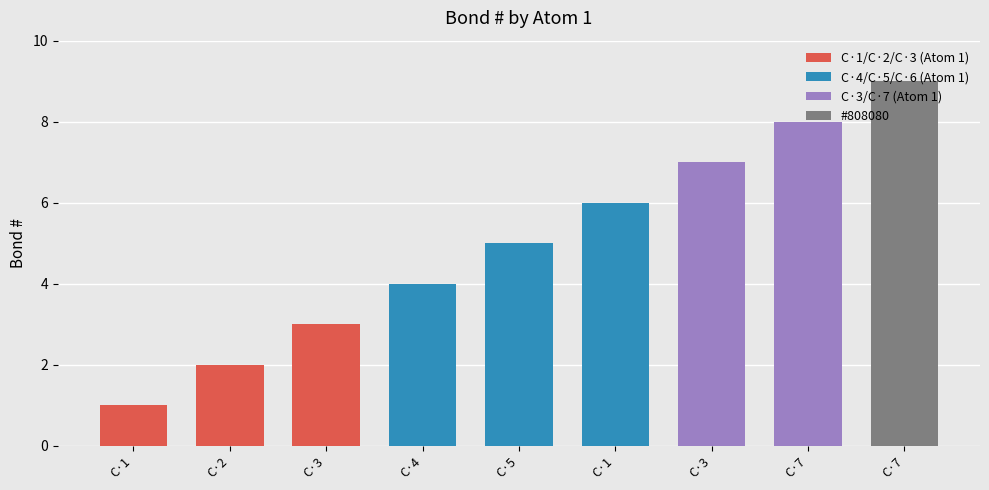

List the labels in order of value, smallest first.

C·1, C·2, C·3, C·4, C·5, C·1, C·3, C·7, C·7